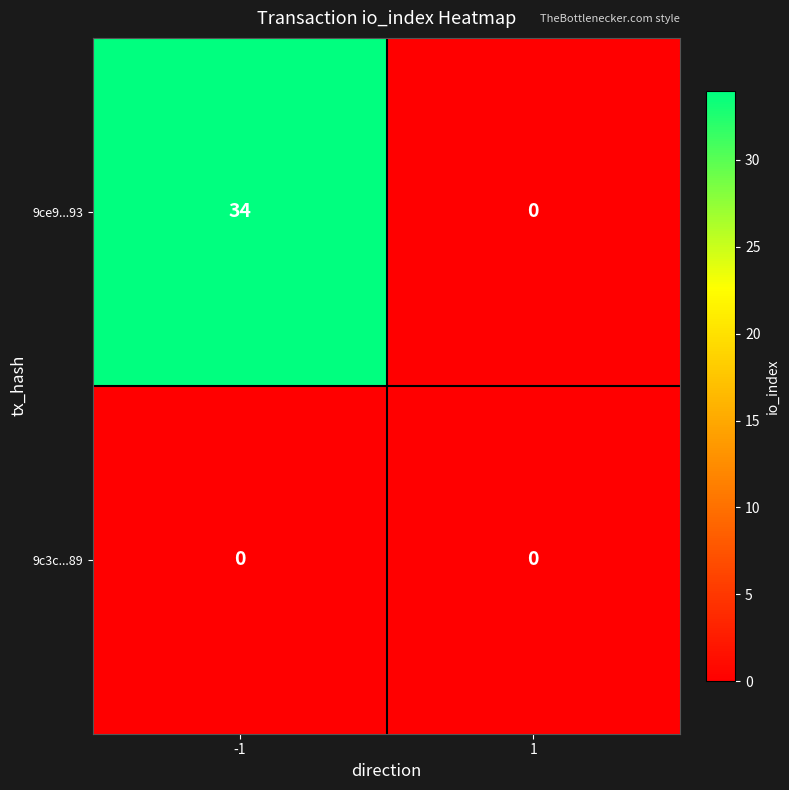

List the series in order of their overall mean, lowest first.

9c3c...89, 9ce9...93